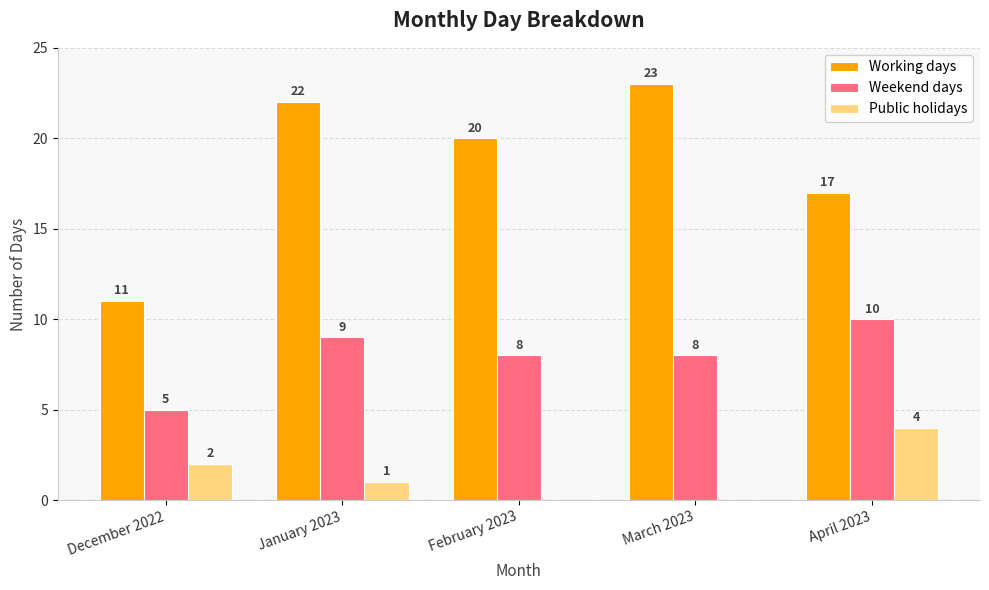

Which category has the highest value in the Public holidays series?

April 2023